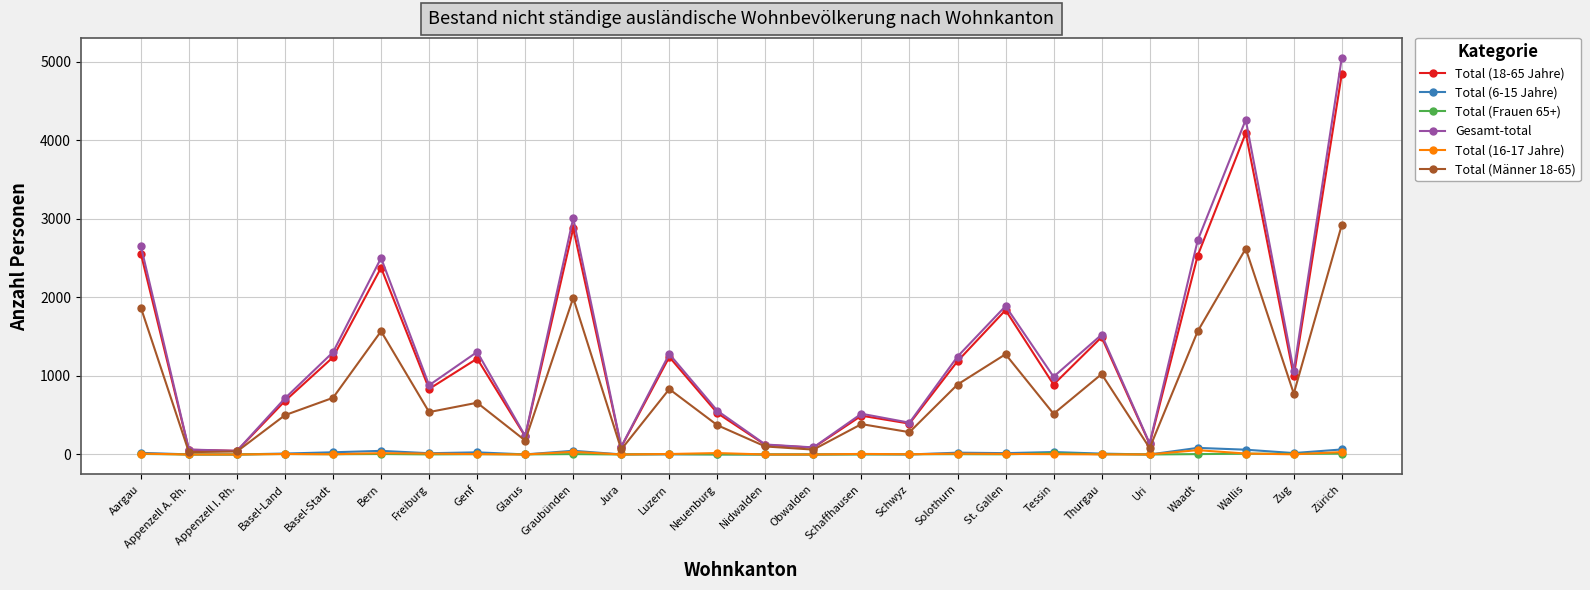

What is the minimum value for Gesamt-total?

46